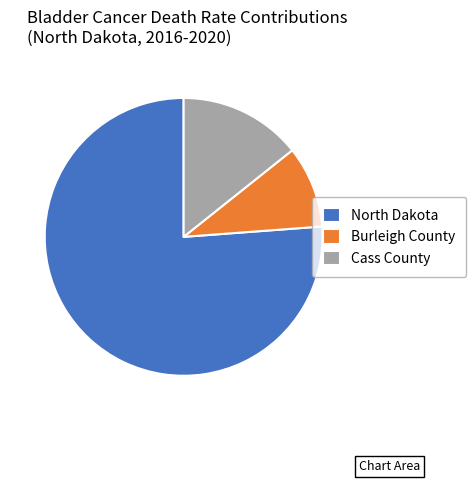

Do Burleigh County and Cass County together represent more than half of the pie?

No